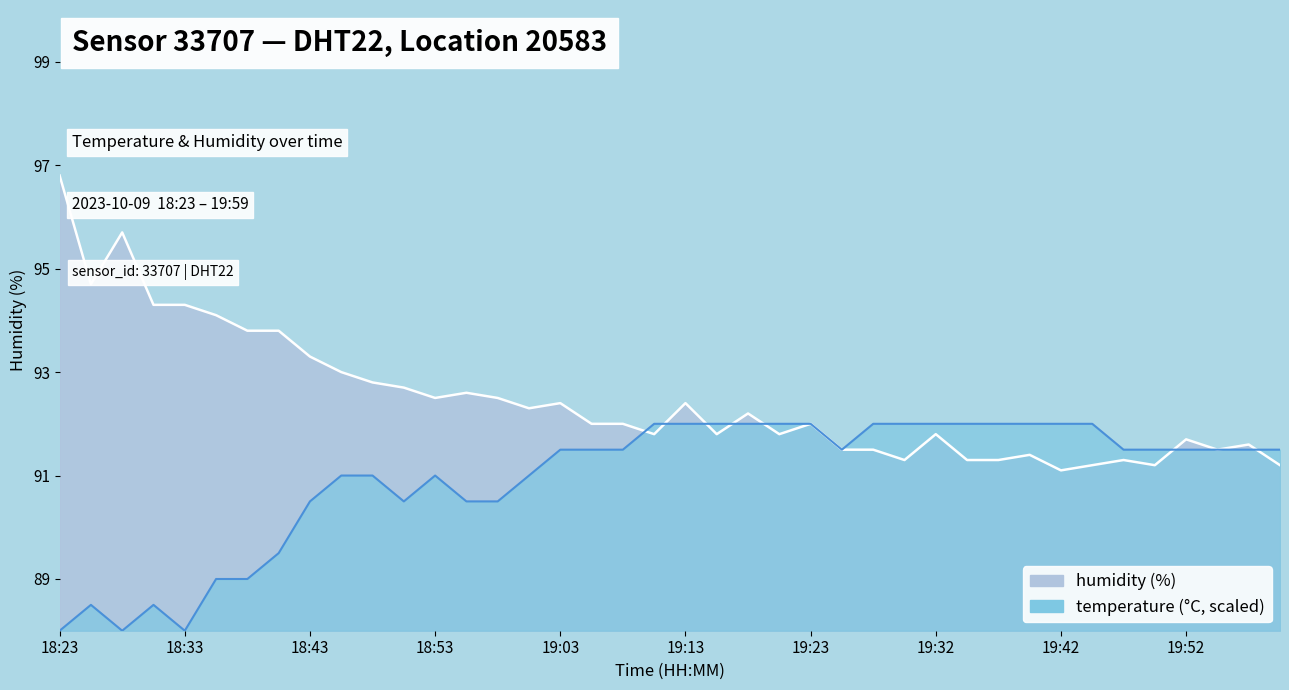

How many interior local valleys does the humidity series have?

10